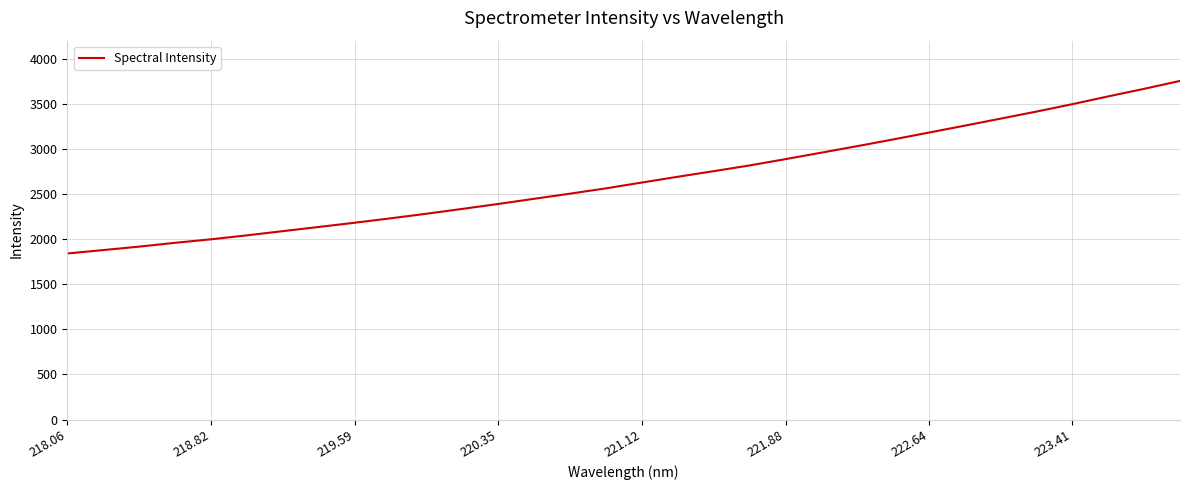

What is the smallest value displayed?

1840.8